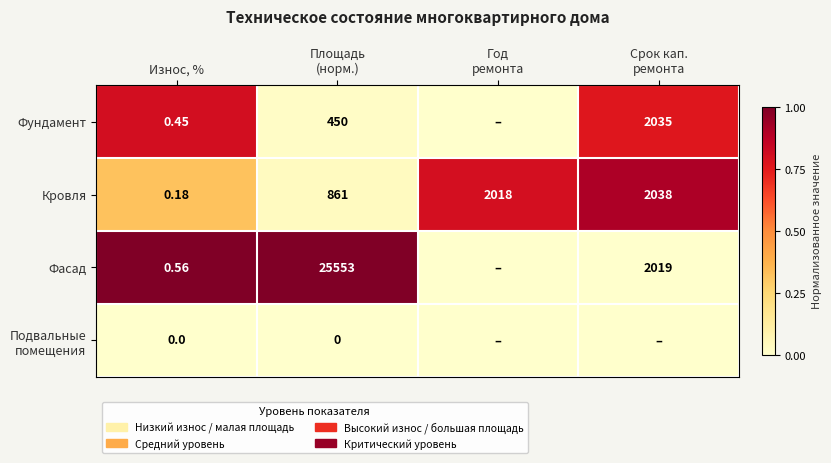

List the series in order of their peak value, lowest first.

Подвальные помещения, Фундамент, Кровля, Фасад